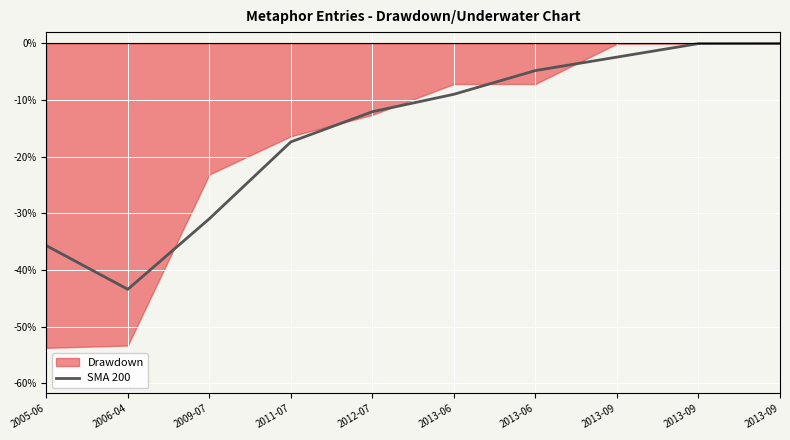

Rank the categories by value from lowest to highest.

2006-04, 2005-06, 2009-07, 2011-07, 2012-07, 2013-06, 2013-06, 2013-09, 2013-09, 2013-09